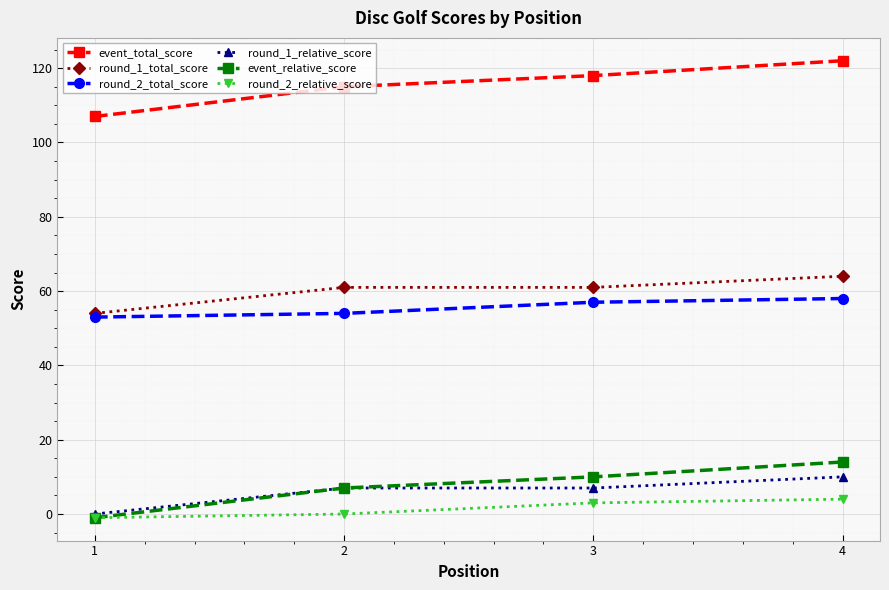

Count the number of categories in the chart.

4